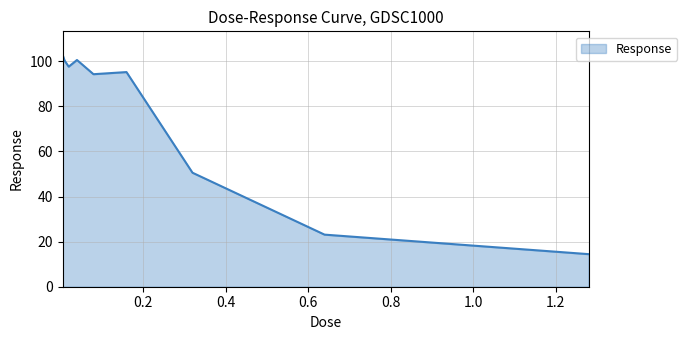

What is the maximum value shown in the chart?

103.0